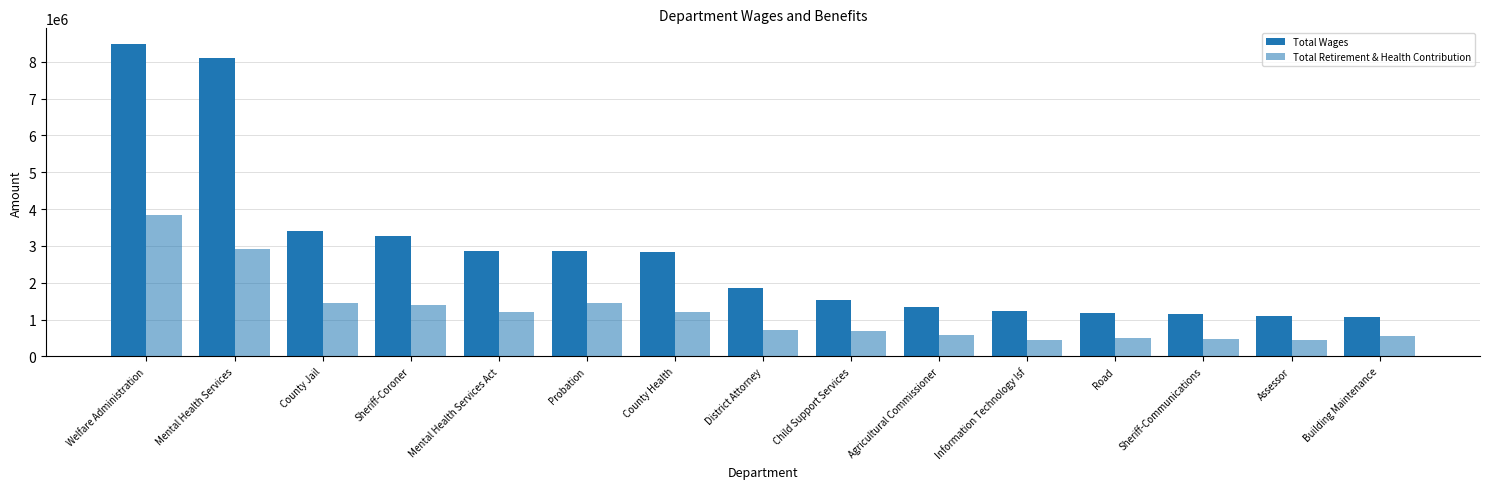

Are the bars grouped side by side (vs. stacked)?

Yes